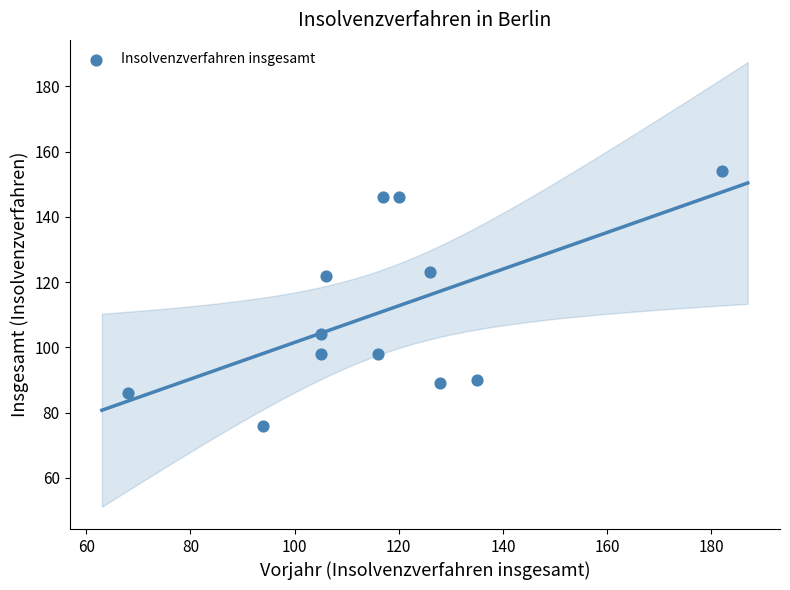

What is the range of Y values (max minus min)?

78